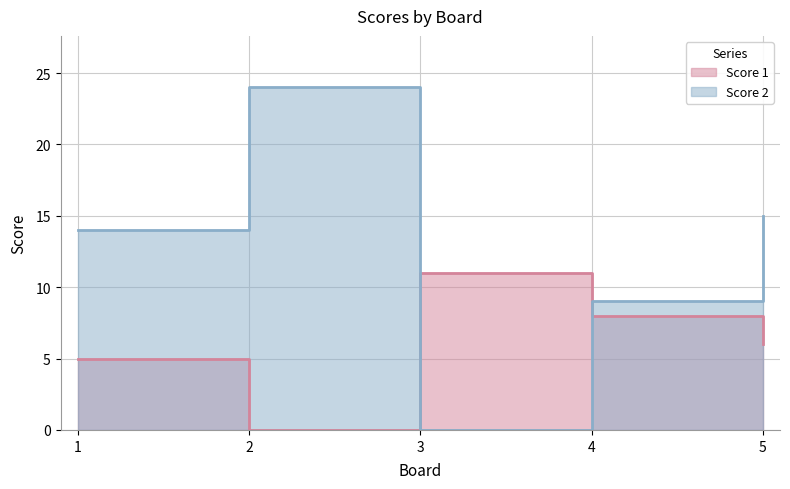

Between which two adjacent categories do Score 1 and Score 2 first intersect?

2 and 3